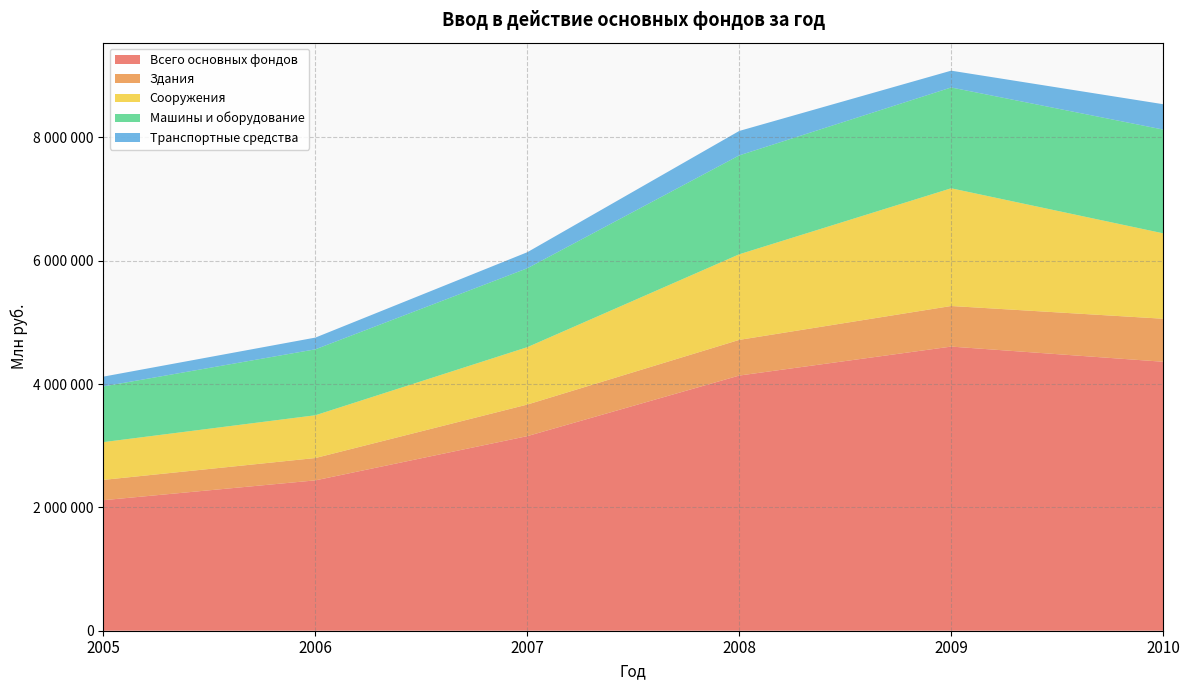

Reading right to left, transcribe all the data shown in this chart.

Всего основных фондов: 2010=4362000	2009=4607873	2008=4138174	2007=3155880	2006=2438469	2005=2117019
Здания: 2010=697682	2009=658254	2008=578511	2007=511937	2006=362399	2005=329466
Сооружения: 2010=1385147	2009=1908913	2008=1387997	2007=930572	2006=693395	2005=612352
Машины и оборудование: 2010=1682772	2009=1635052	2008=1604017	2007=1279809	2006=1069462	2005=903249
Транспортные средства: 2010=411187	2009=272323	2008=395966	2007=260072	2006=190200	2005=159011